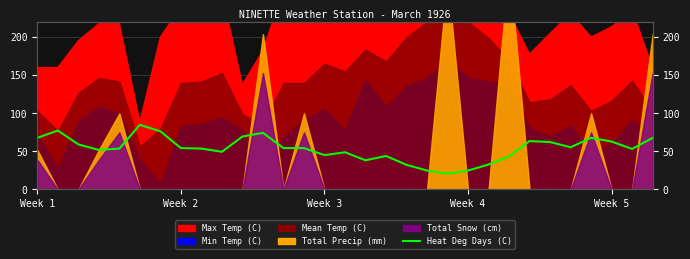

Reading left to right, what are all the values shown in this chart?

67.8	77.4	59.2	51.9	53.7	84.9	76.3	54.3	53.7	49.5	69.5	74.4	54.3	54.3	45.1	48.8	38.3	44.0	32.3	24.9	20.7	24.9	32.8	43.3	63.6	62.3	55.4	67.8	62.9	53.2	67.8